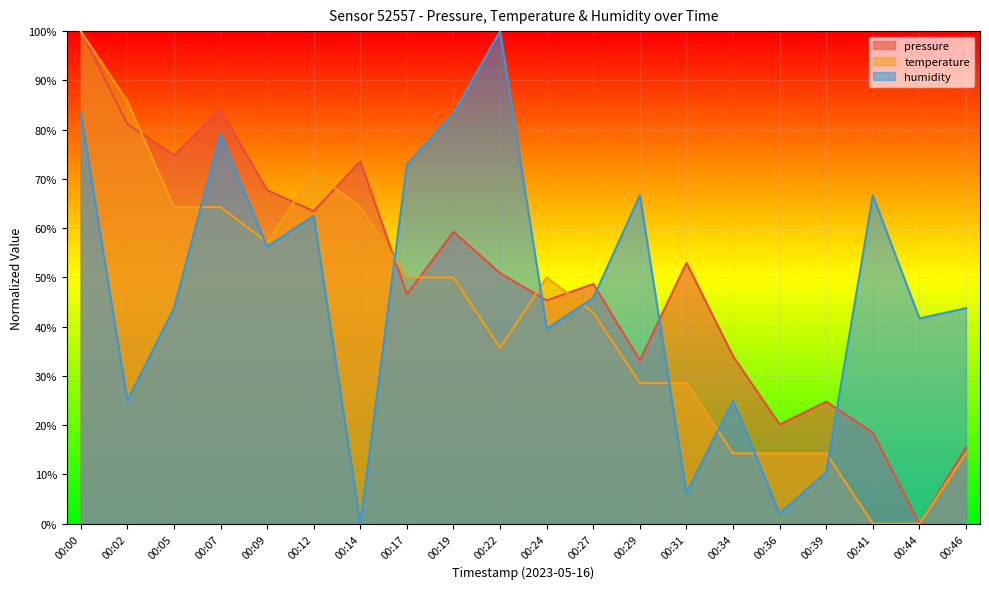

Rank the series by their average value, from highest to lowest.

pressure, humidity, temperature